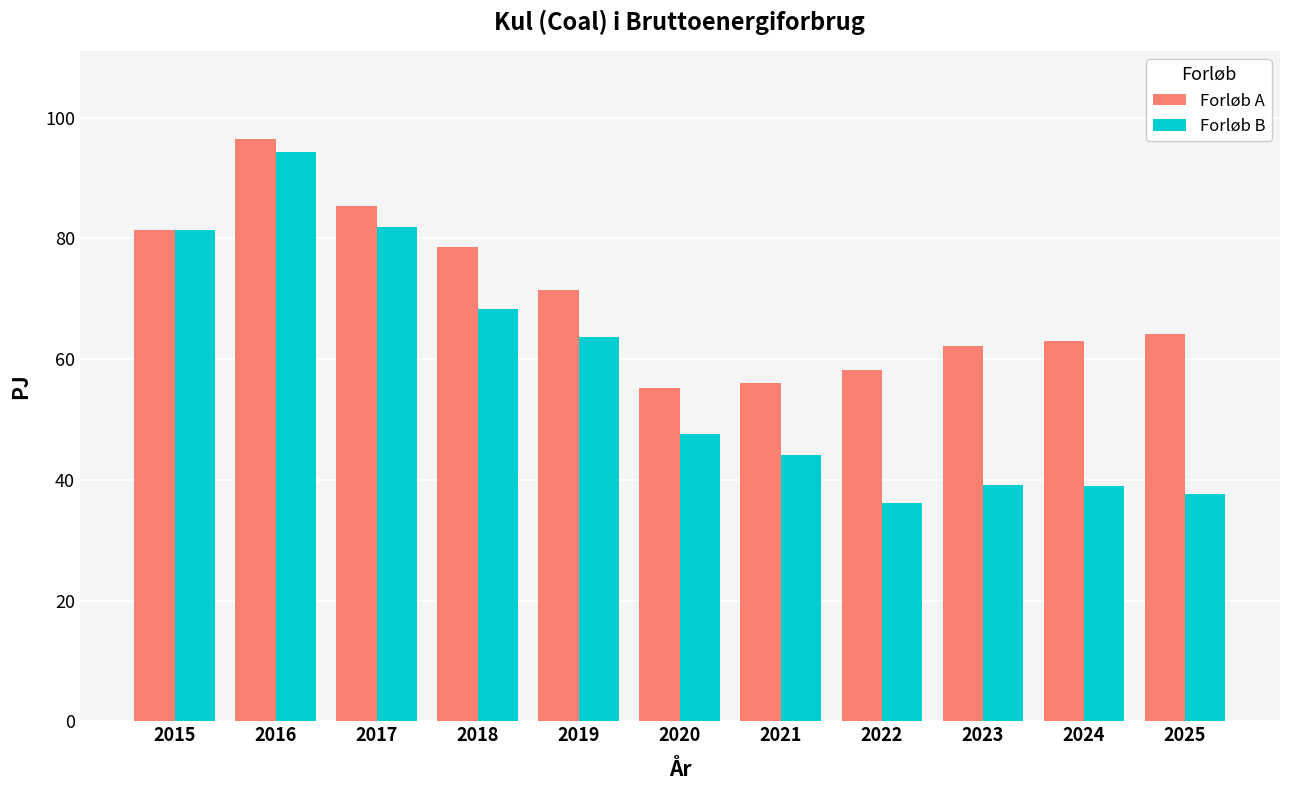

How many data points does each series have?

11